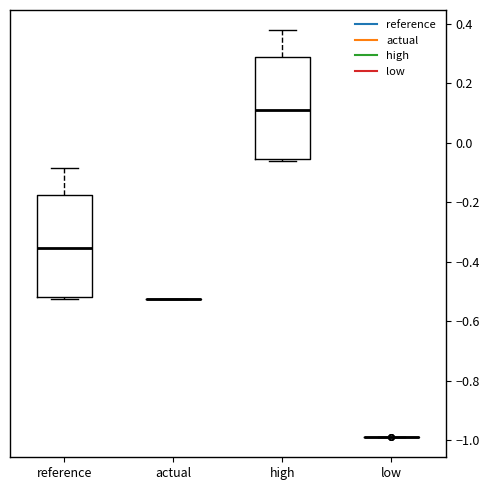

Reading left to right, transcribe this box plot: for each box, give where its median line is, the range the box spans, and where its two whiskers end, as read against the y-axis. The values are not printed on the chart, so give them approximately, as read against the axis.

reference: median -0.36, box -0.52 to -0.18, whiskers -0.52 to -0.08
actual: box collapsed to a line at -0.52, whiskers -0.52 to -0.52
high: median 0.10, box -0.06 to 0.28, whiskers -0.06 to 0.38
low: box collapsed to a line at -0.98, whiskers -0.98 to -0.98